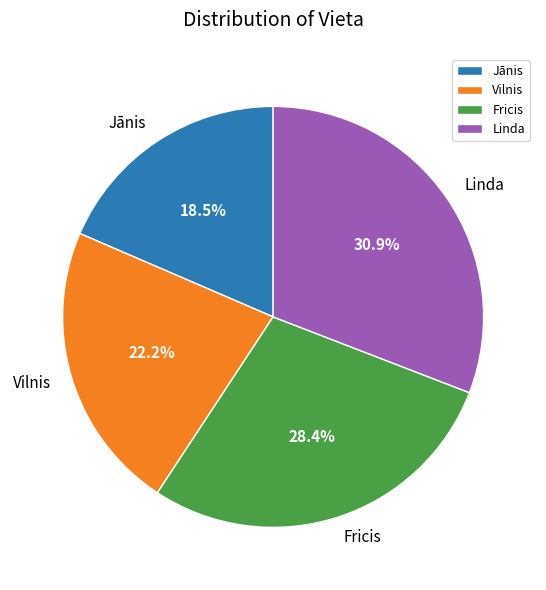

True or false: Fricis accounts for 43% of the total.

False